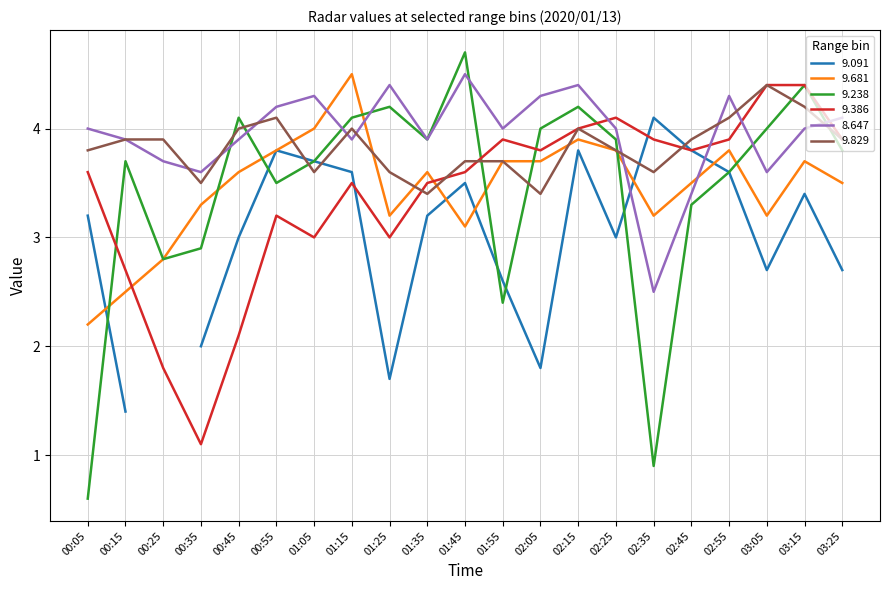

What is the average value of the 9.681 series?

3.5